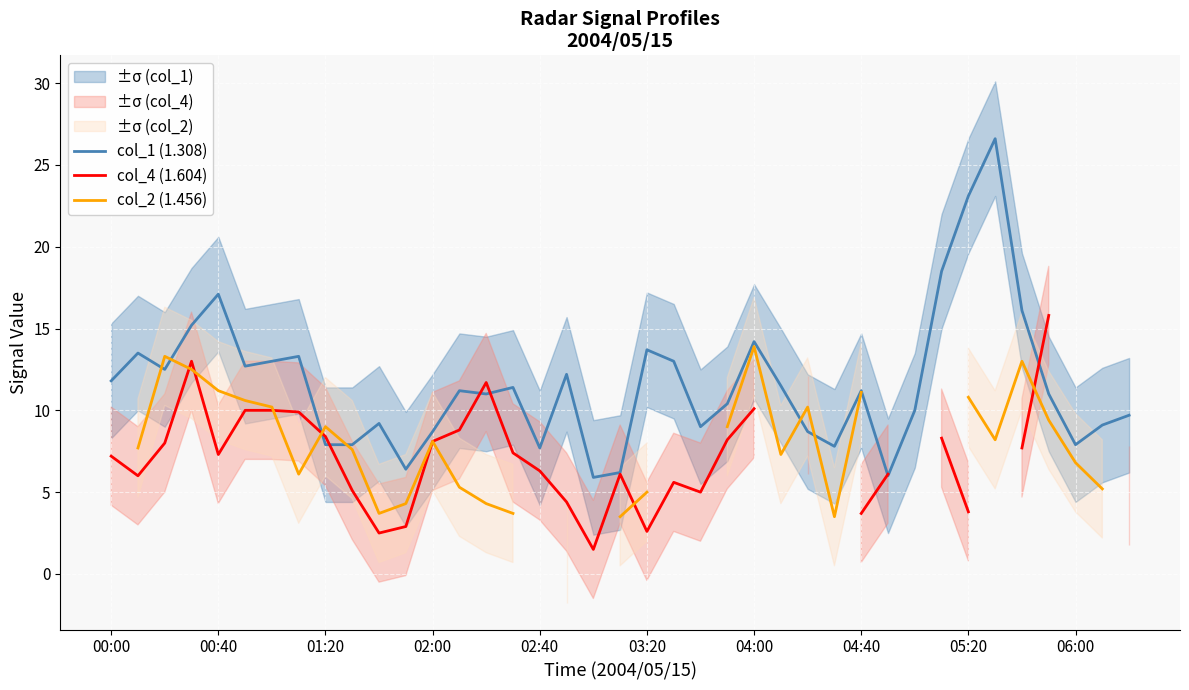

What is the minimum value for col_1 (1.308)?

5.9